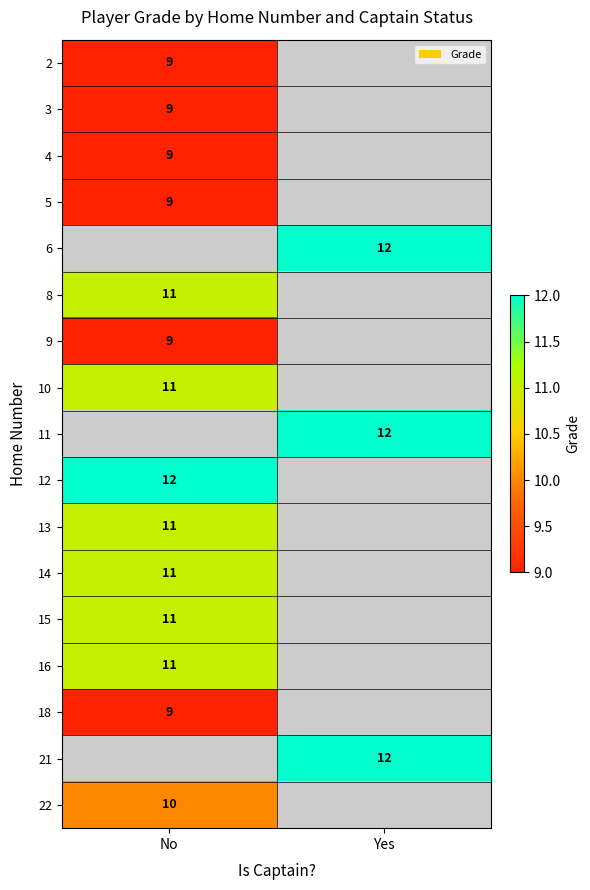

Between No and Yes, which is larger?

Yes